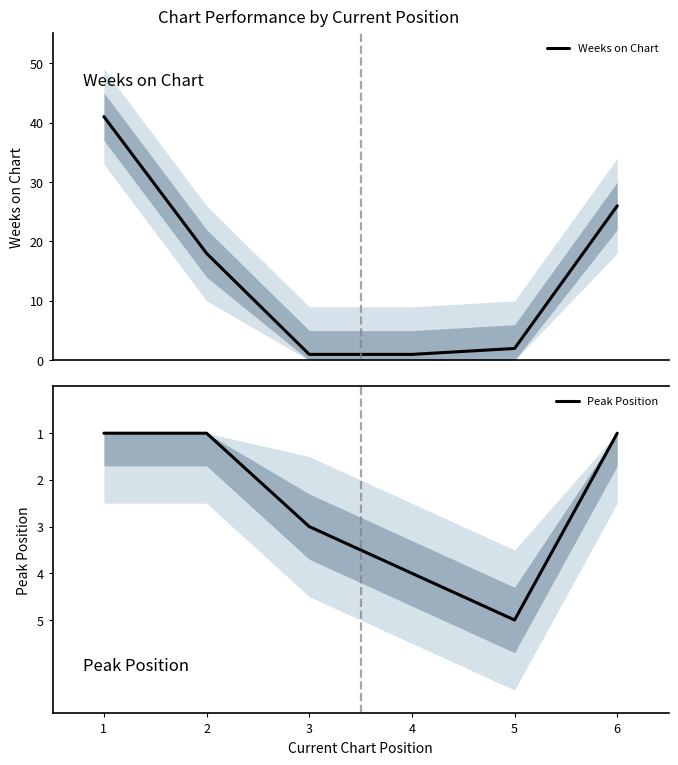

What is the difference between the Weeks on Chart values at 1 and 6?

15